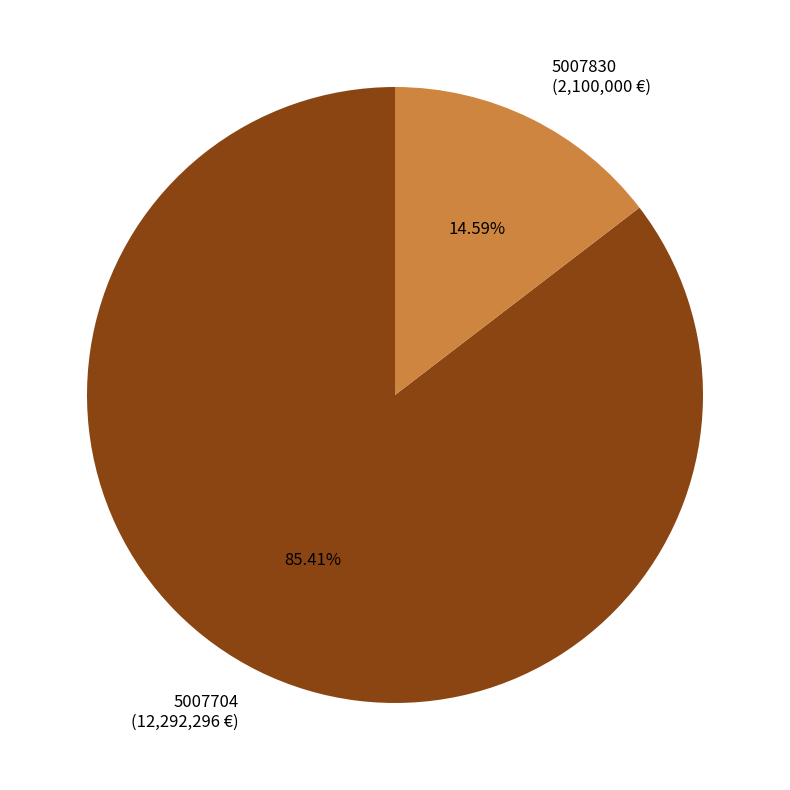

True or false: 5007704 accounts for 72% of the total.

False